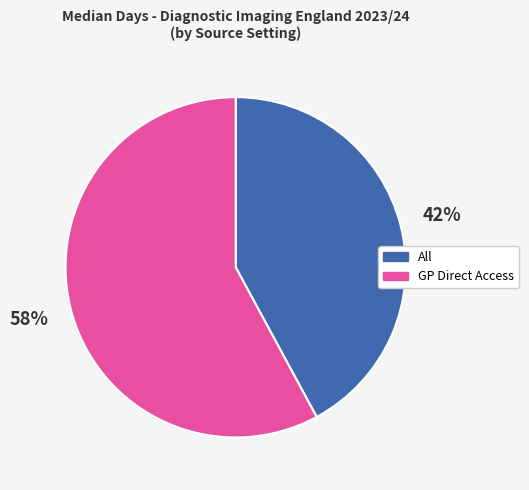

Is there any slice that represents more than half of the pie?

Yes